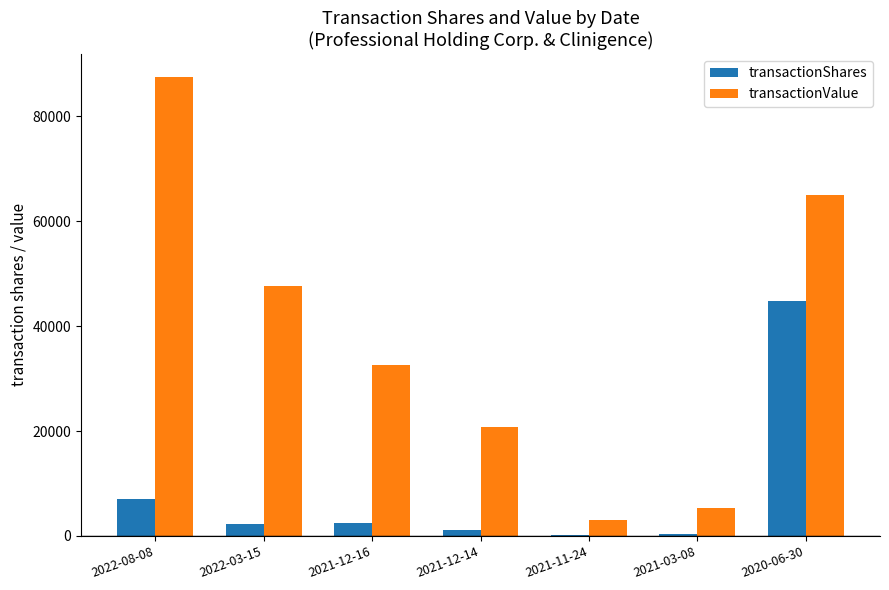

Between 2021-12-16 and 2021-03-08, which series saw the biggest shift?

transactionValue